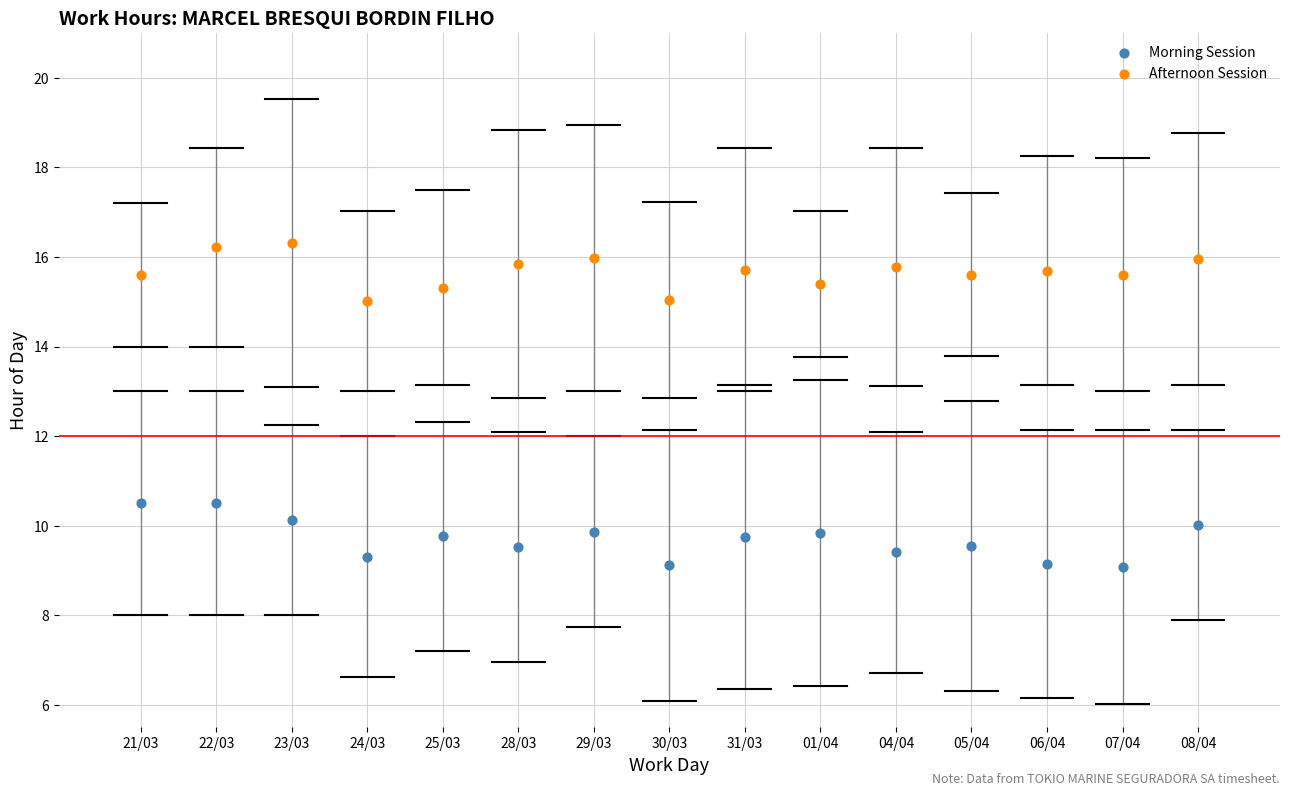

Which series reaches the minimum Y coordinate?

Morning Session